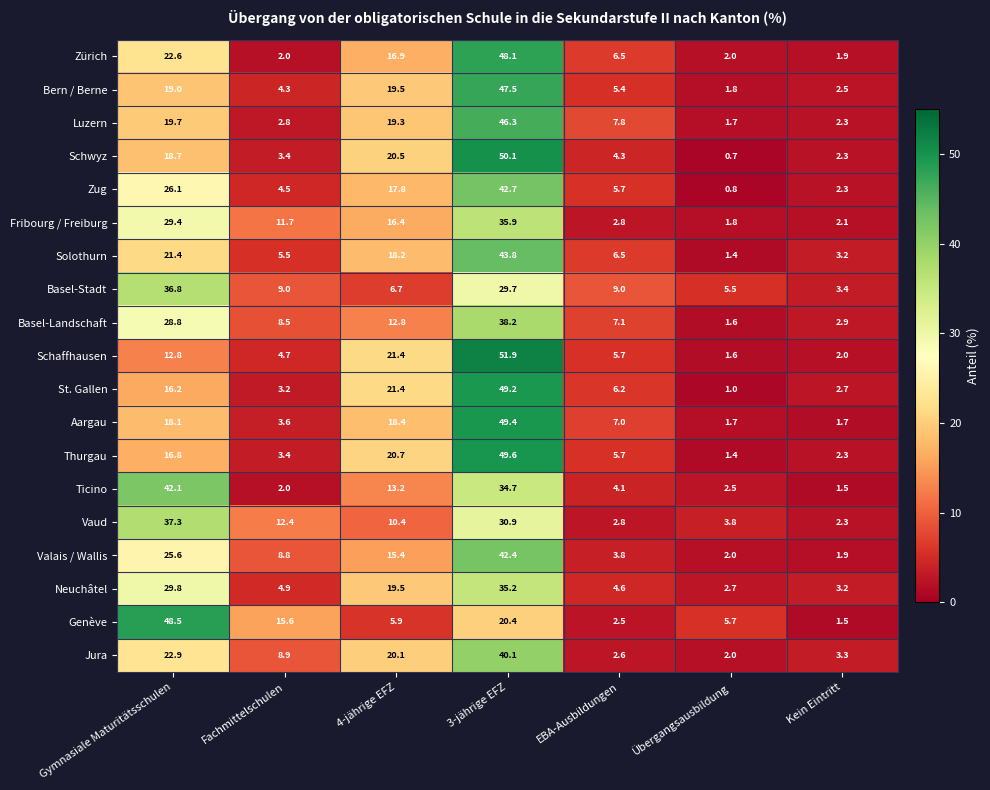

How many data points in Neuchâtel are less than 4?

2